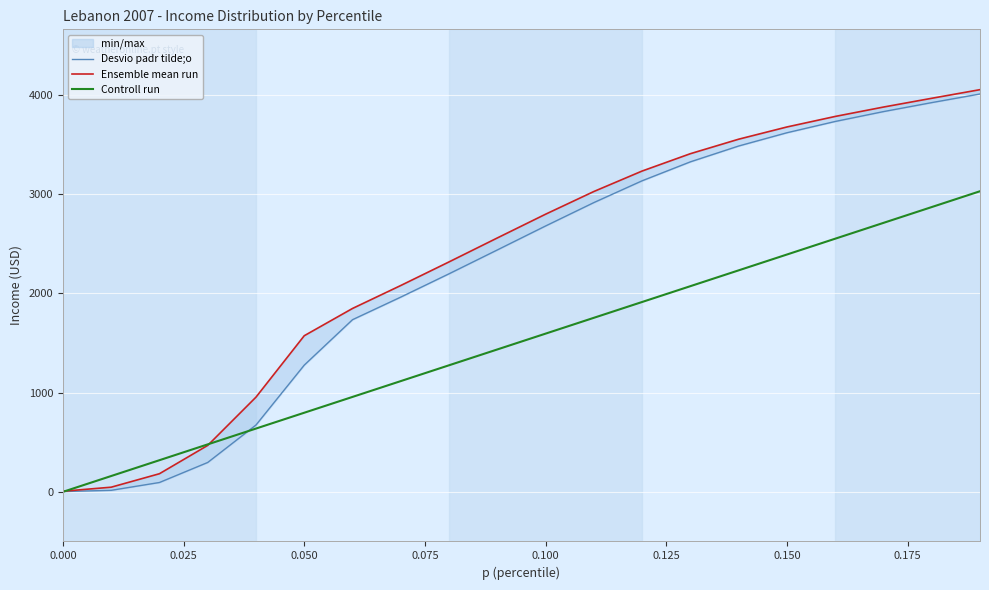

What is the highest value of the Controll run series?

3029.6